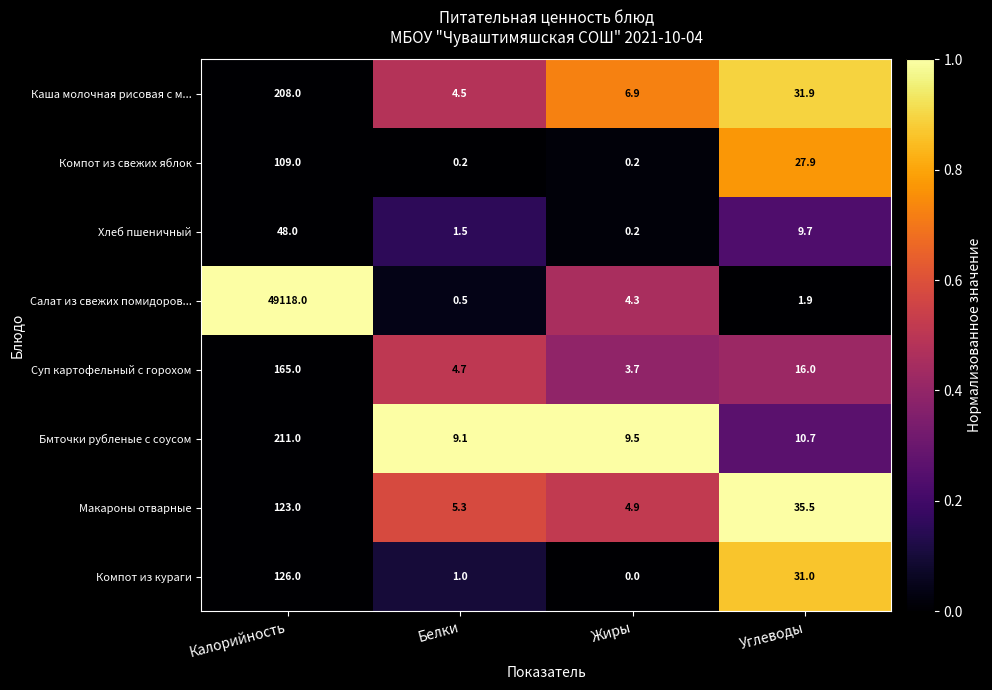

The value of Компот из свежих яблок at Углеводы is 27.9. True or false?

True